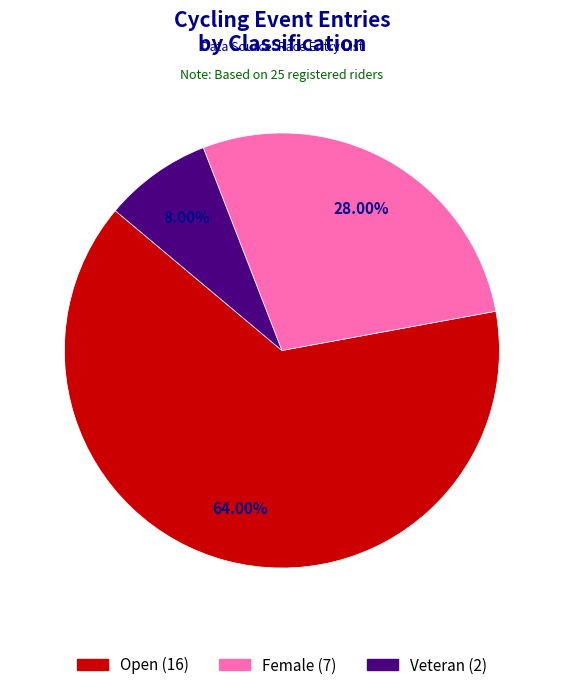

Does any single category account for the majority?

Yes